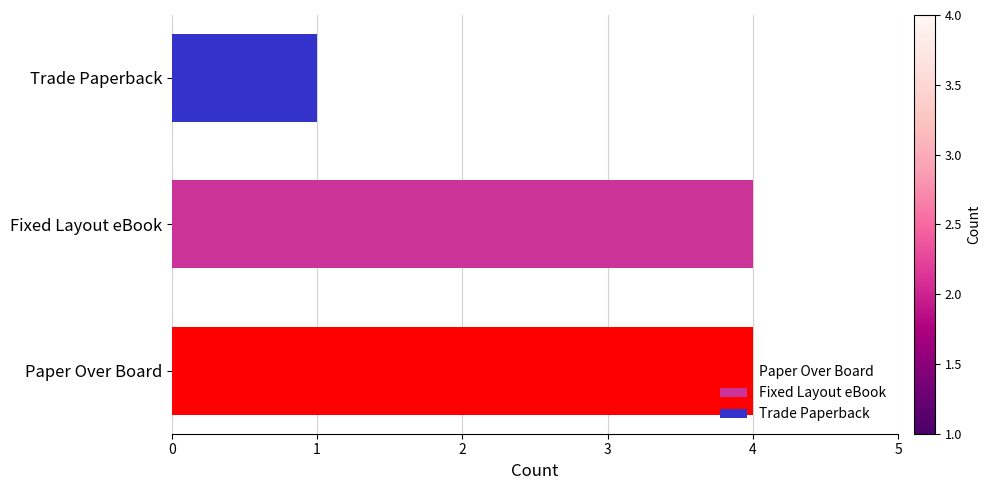

At which label is the value closest to 2?

Trade Paperback